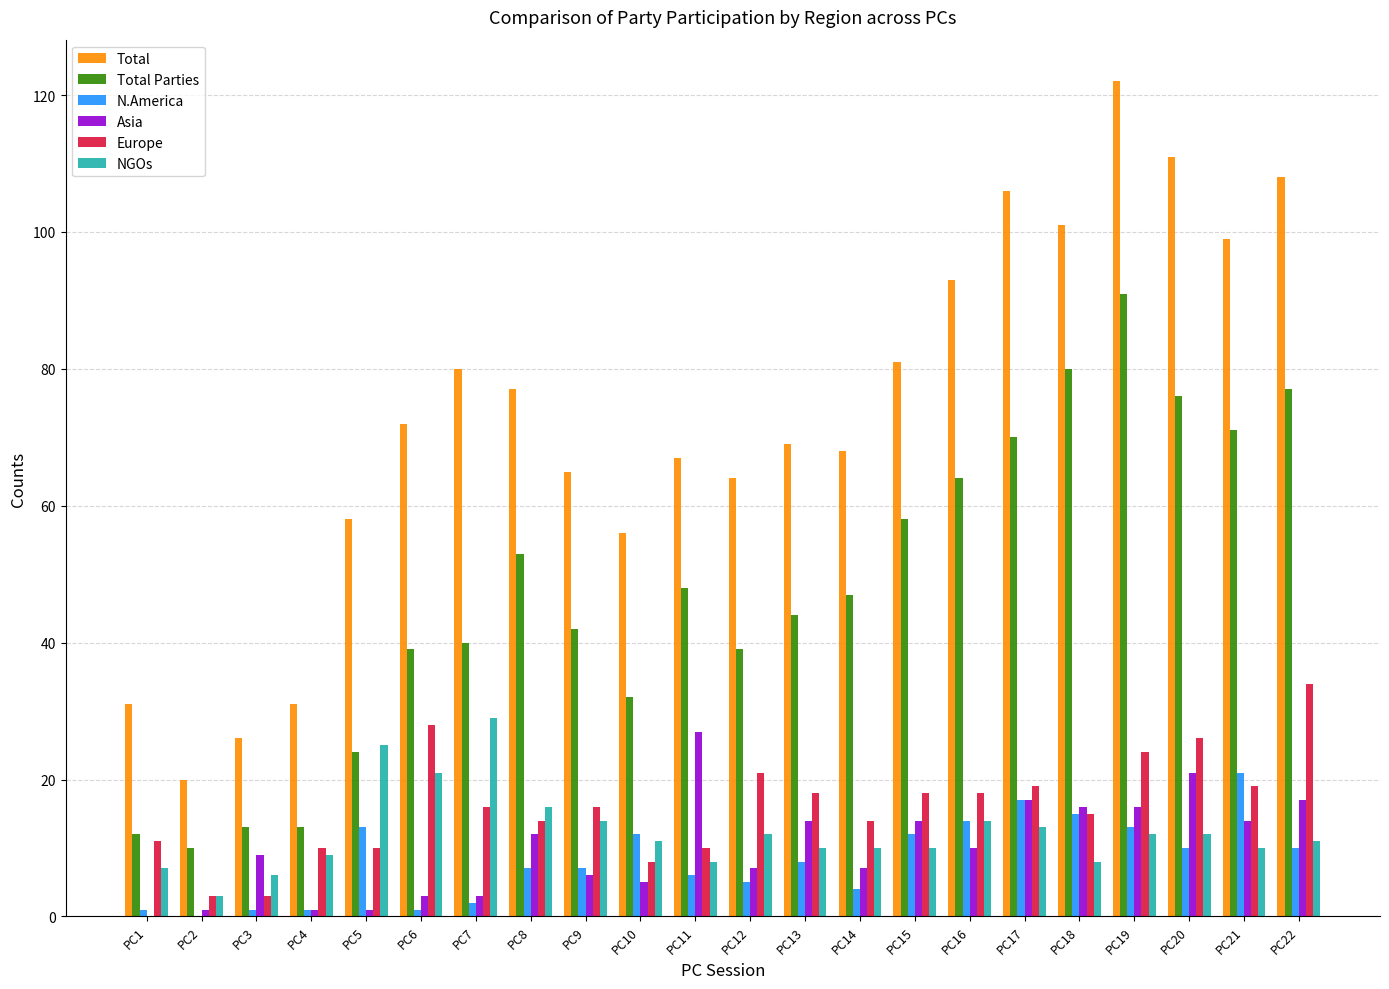

Which series has the largest total across all categories?

Total